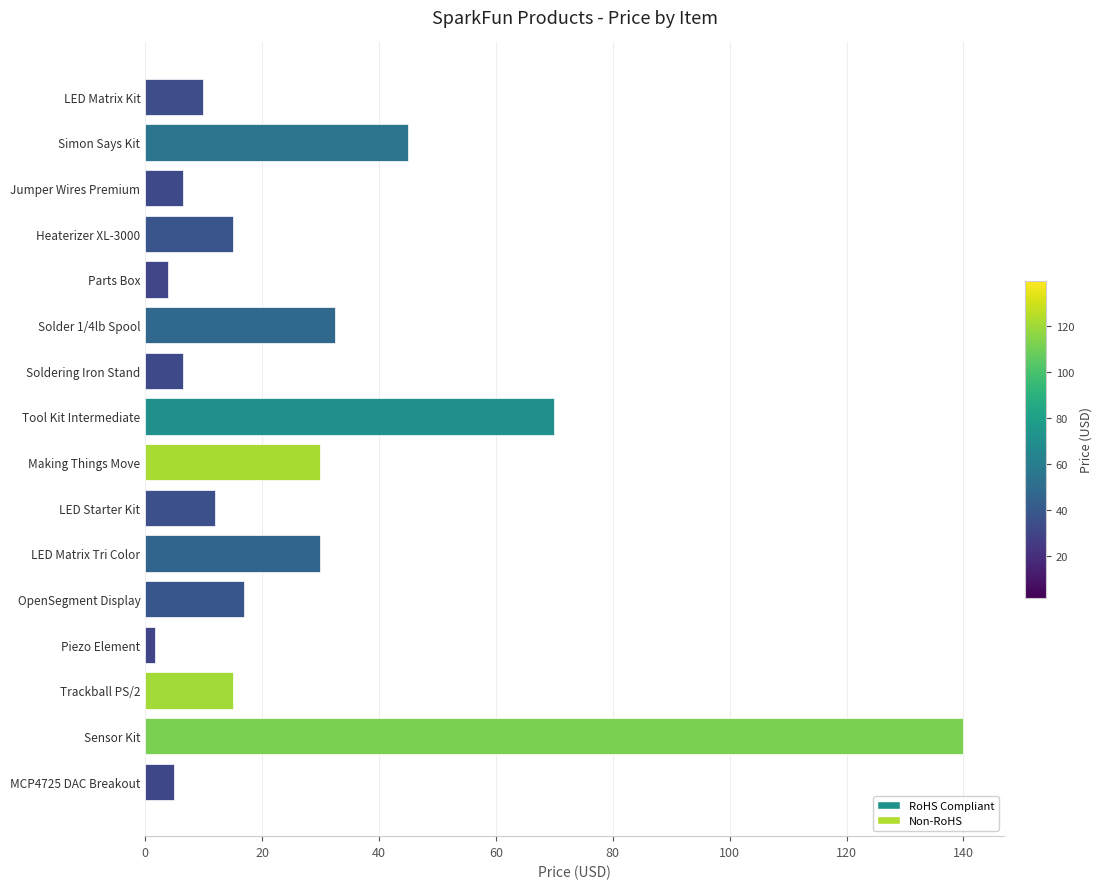

How many data points does each series have?

16